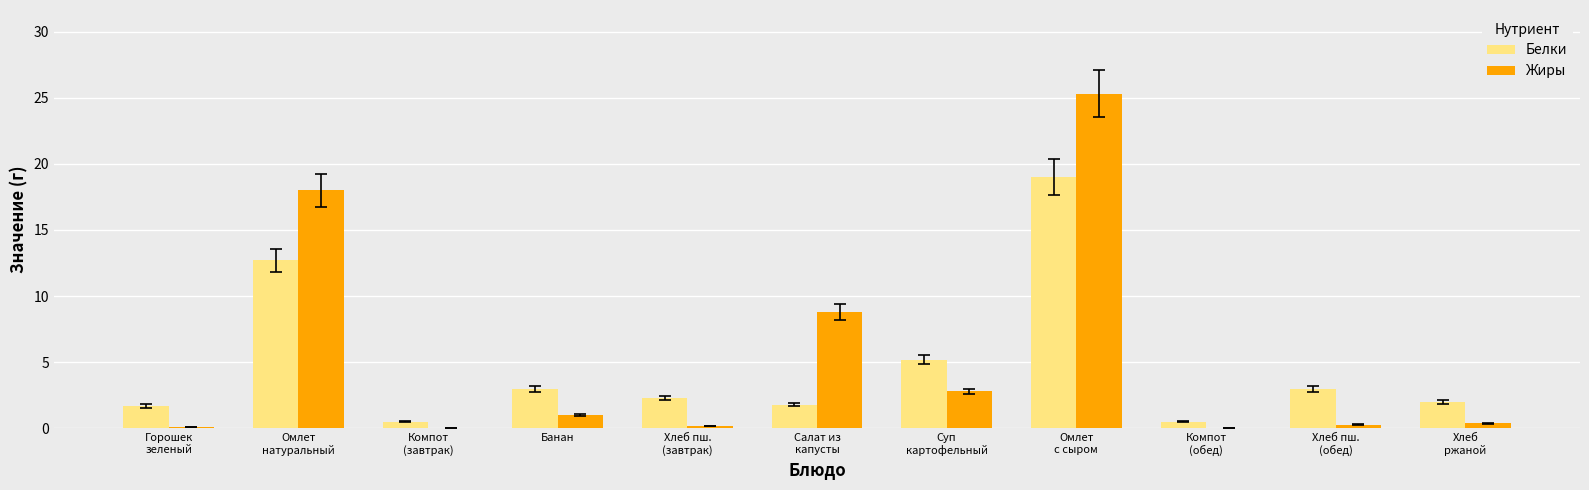

What are all the series names shown in the legend?

Белки, Жиры